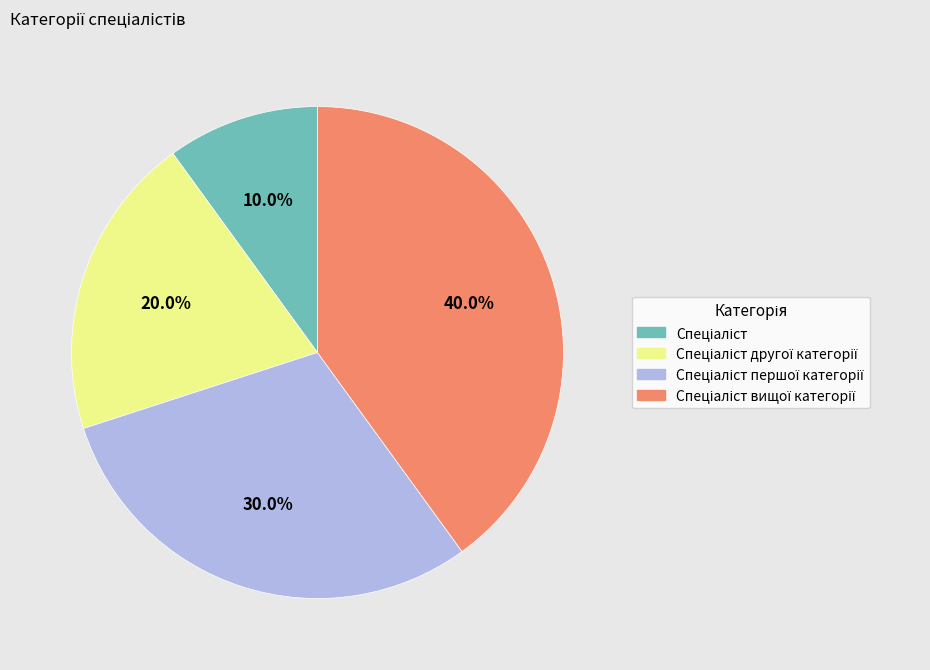

Does any single category account for the majority?

No